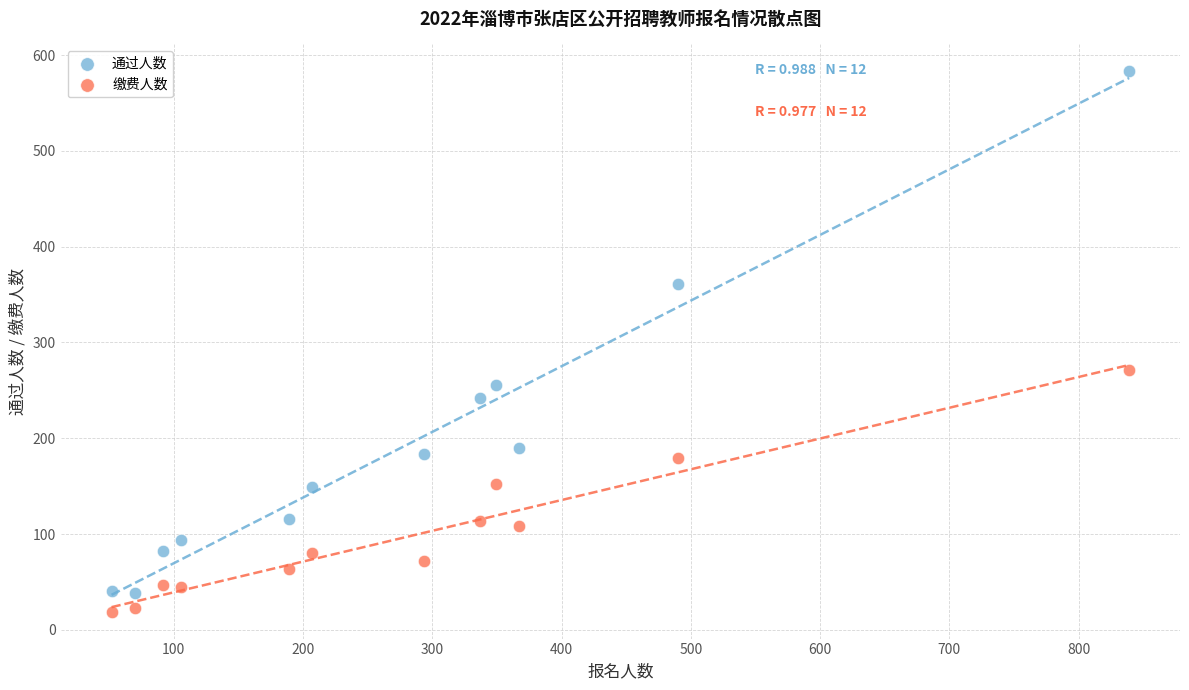

Across all data points, what is the range of Y values (max minus min)?

564